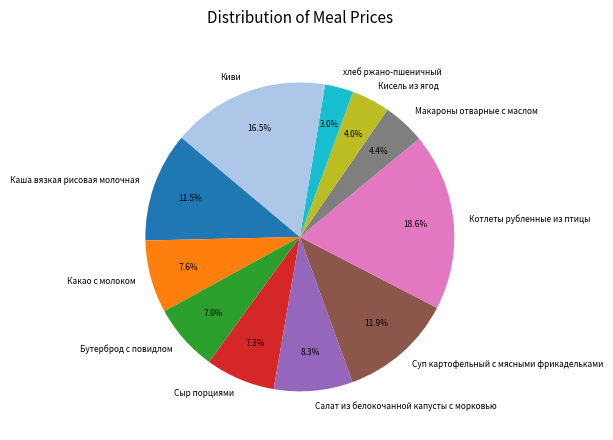

Count the number of slices in the pie.

11